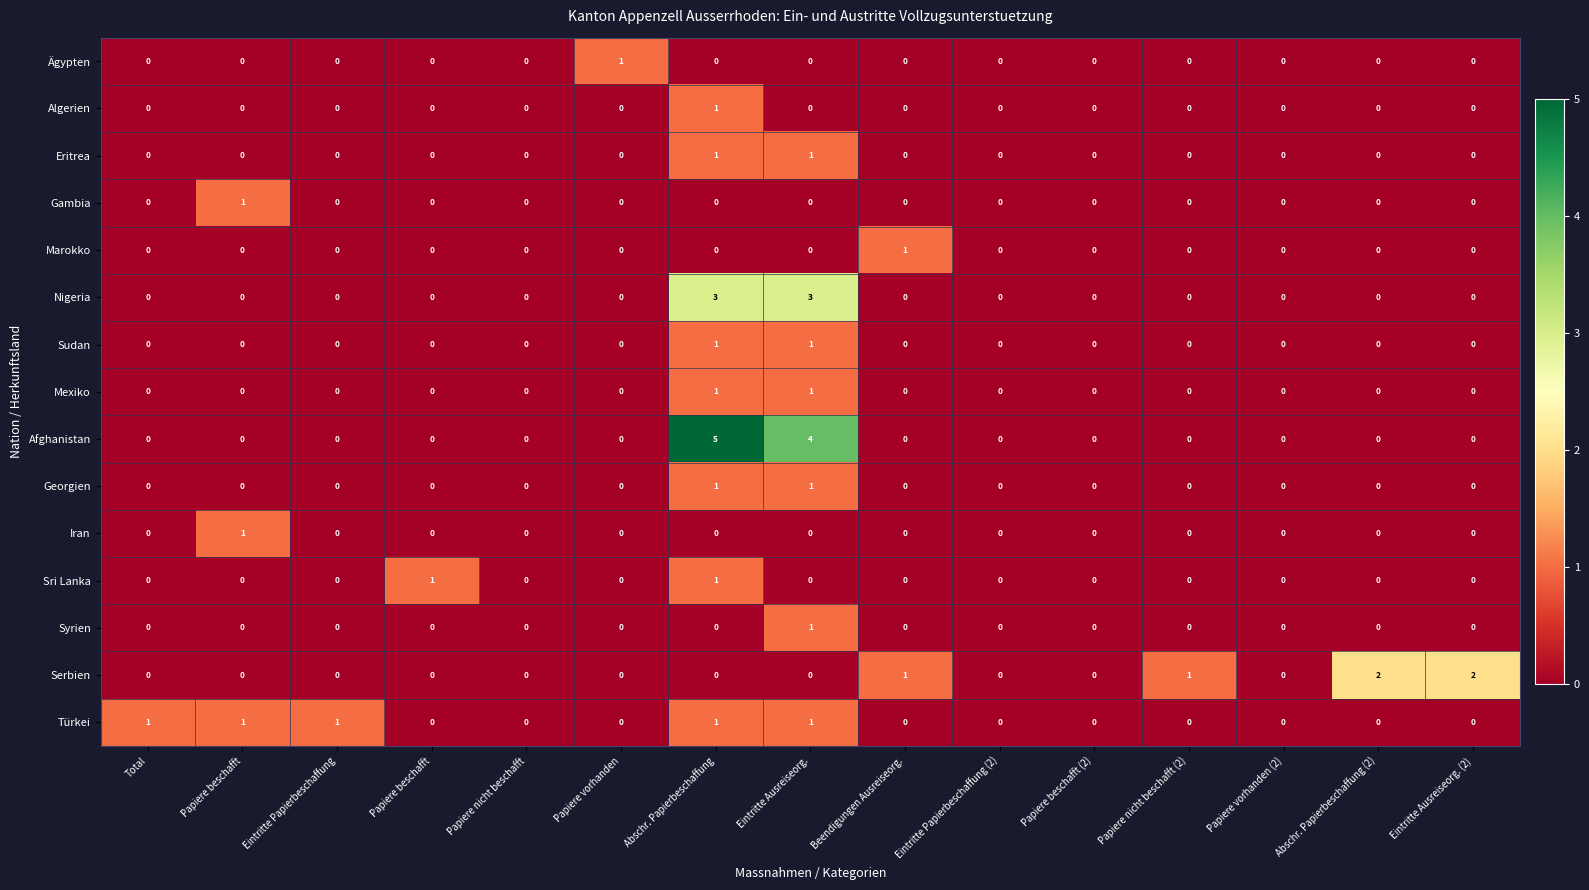

Rank the series by their maximum value, from highest to lowest.

Afghanistan, Nigeria, Serbien, Ägypten, Algerien, Eritrea, Gambia, Marokko, Sudan, Mexiko, Georgien, Iran, Sri Lanka, Syrien, Türkei